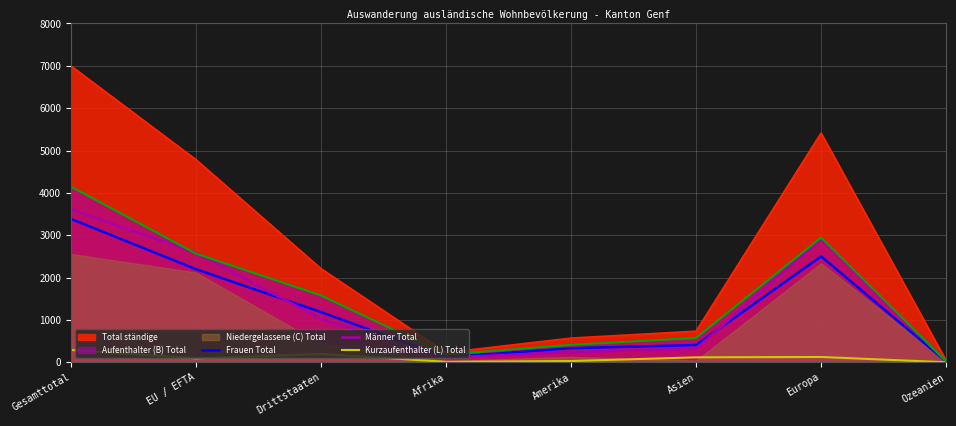

Which category has the lowest value across all series?

Ozeanien